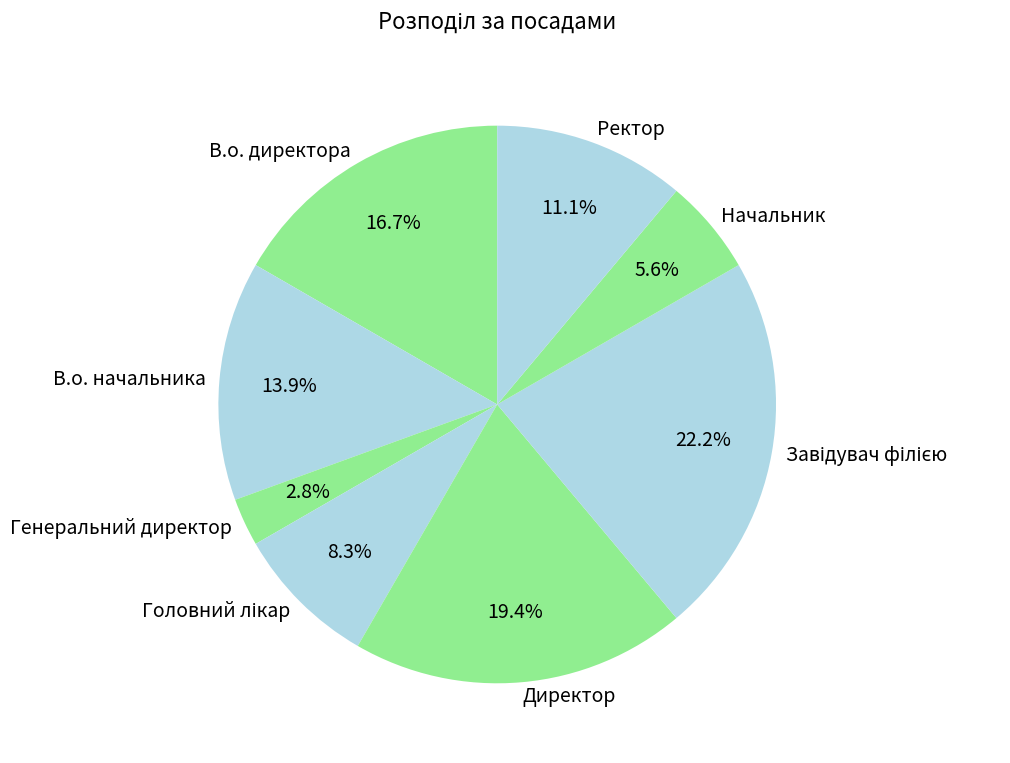

Does any single category account for the majority?

No